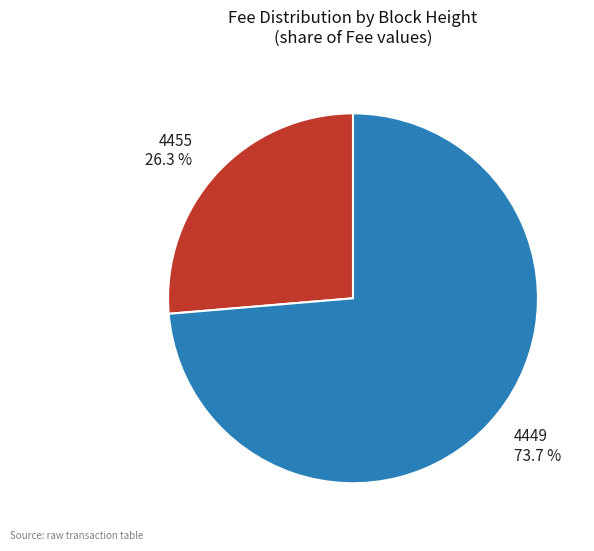

Which slice represents more than half of the pie?

4449